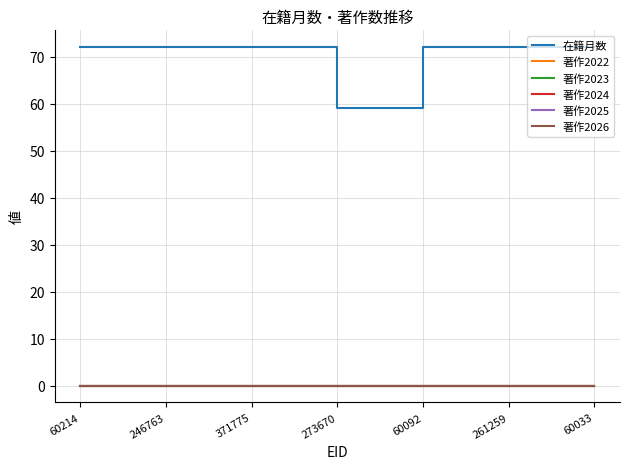

Which series has the largest range (max minus min)?

在籍月数